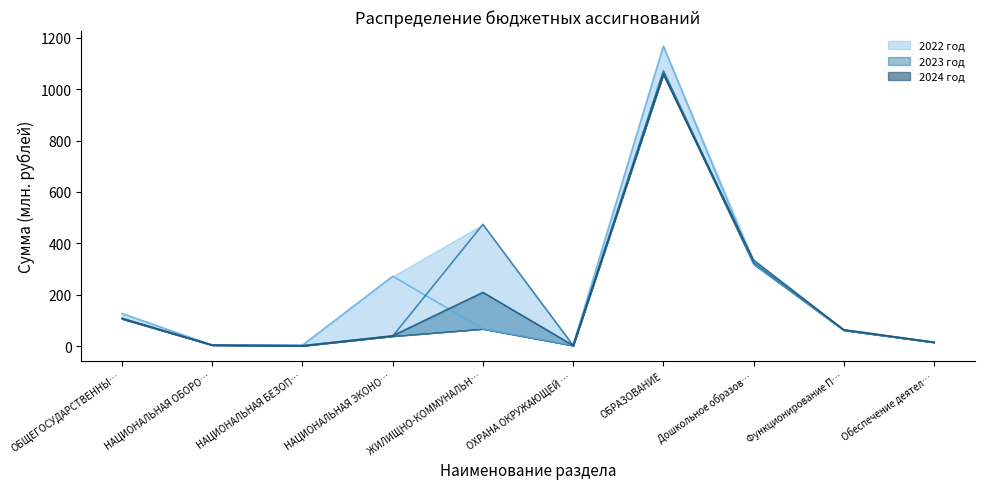

What is the difference between the second highest and second lowest values in the 2022 год series?

315.4